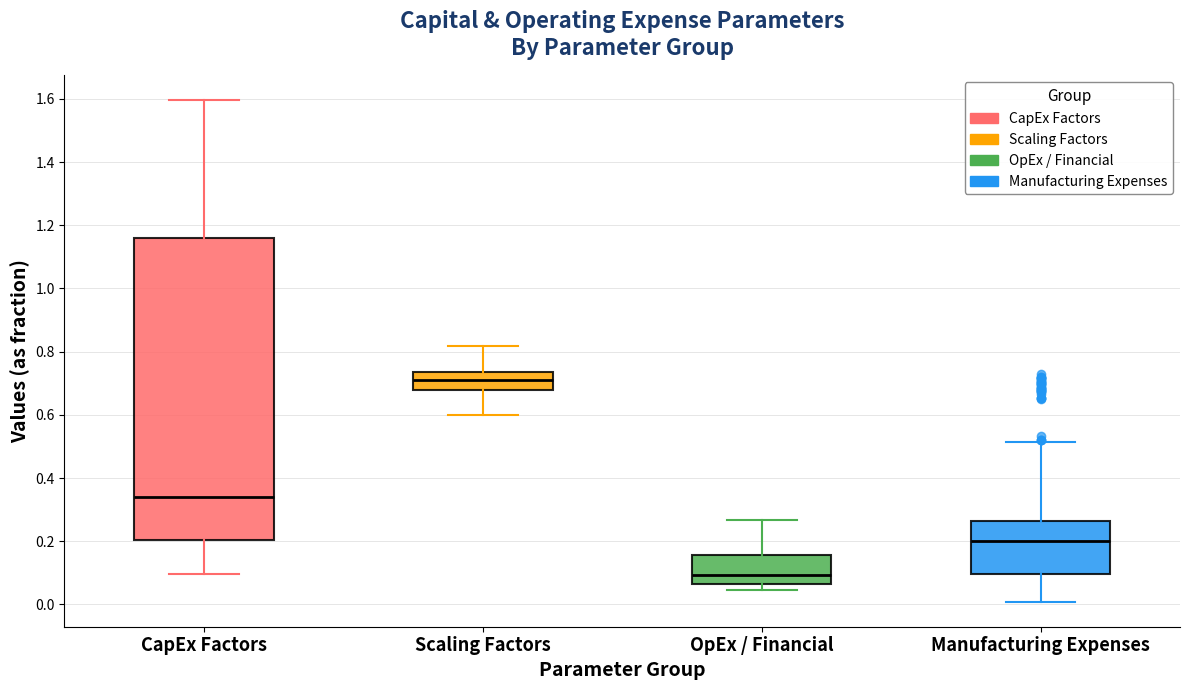

Where is the upper edge of the box for CapEx Factors on the y-axis? The values are not printed on the chart, so give them approximately, as read against the axis.

1.16